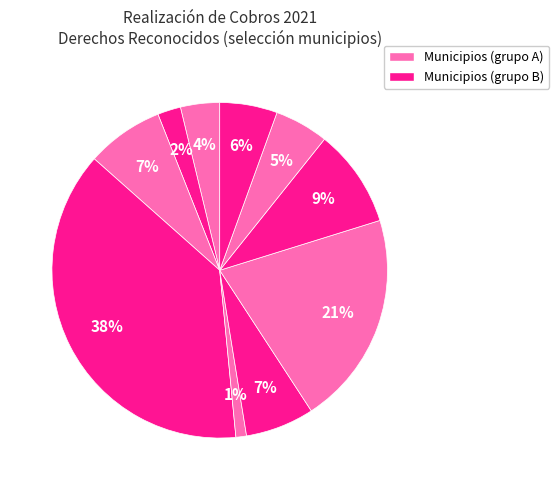

How many slices are in this pie chart?

10